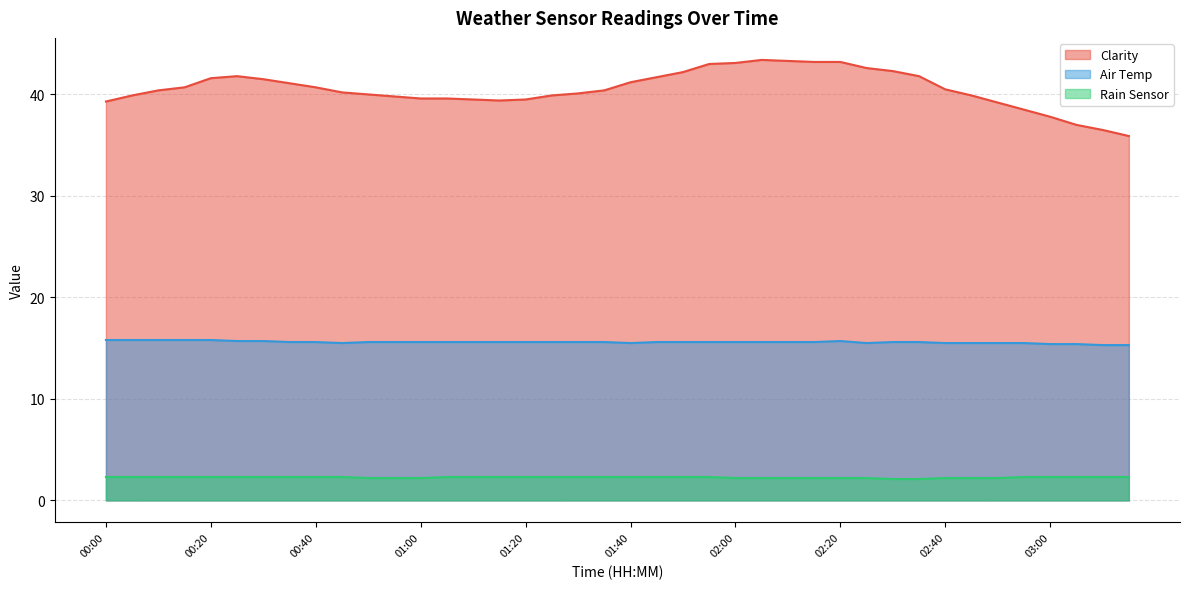

What is the label of the 15th point from the left?

01:10